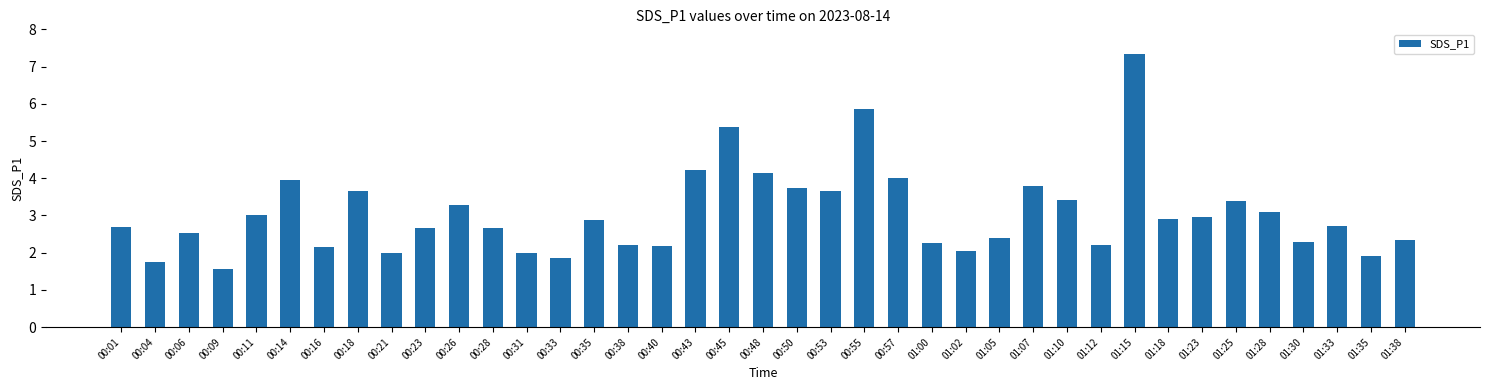

Does the chart contain any negative values?

No